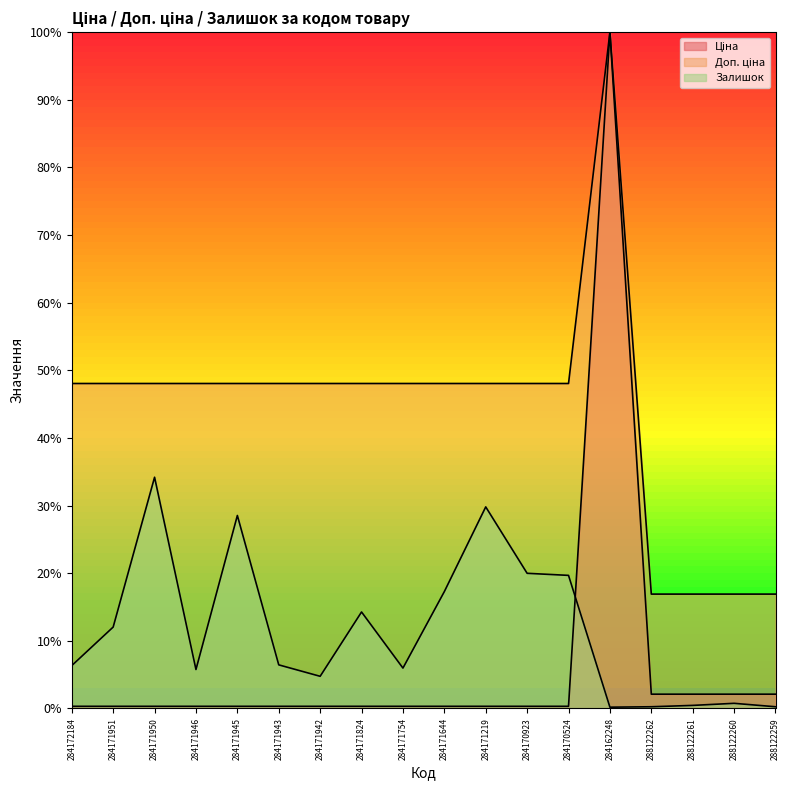

How many times do Залишок and Ціна cross each other?

1